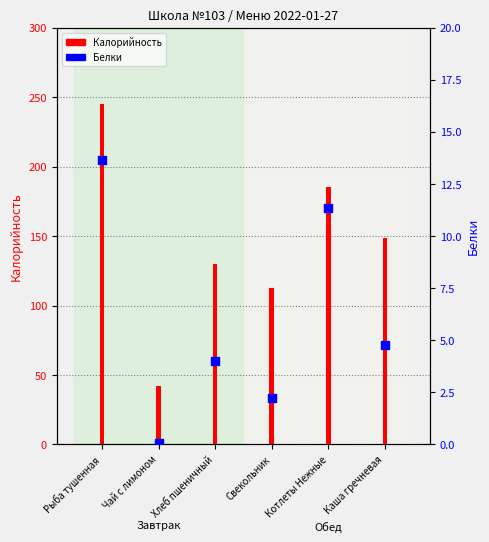

Approximately how many times larger is the value at Каша гречневая compared to Хлеб пшеничный?

1.2